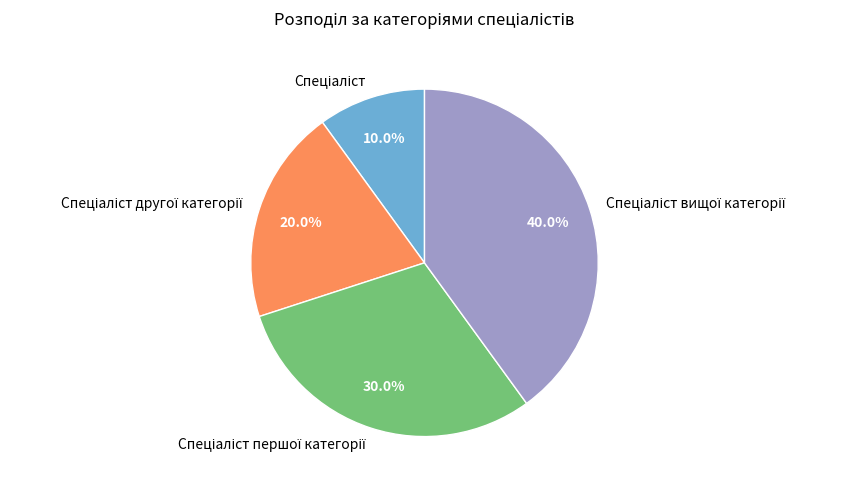

Does any single category account for the majority?

No